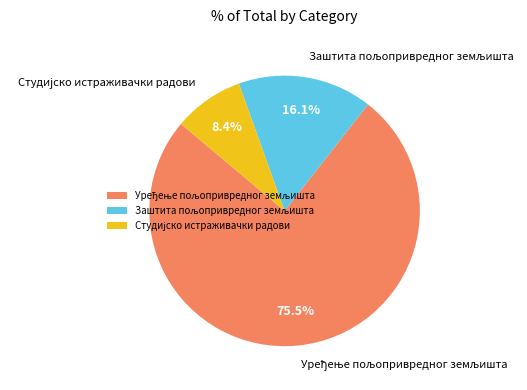

Is there any slice that represents more than half of the pie?

Yes